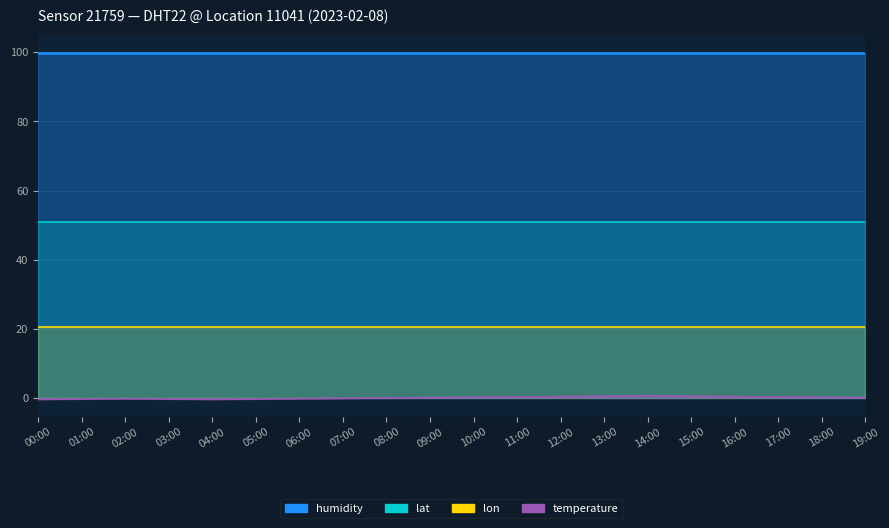

Does the chart display data point markers on the line(s)?

No